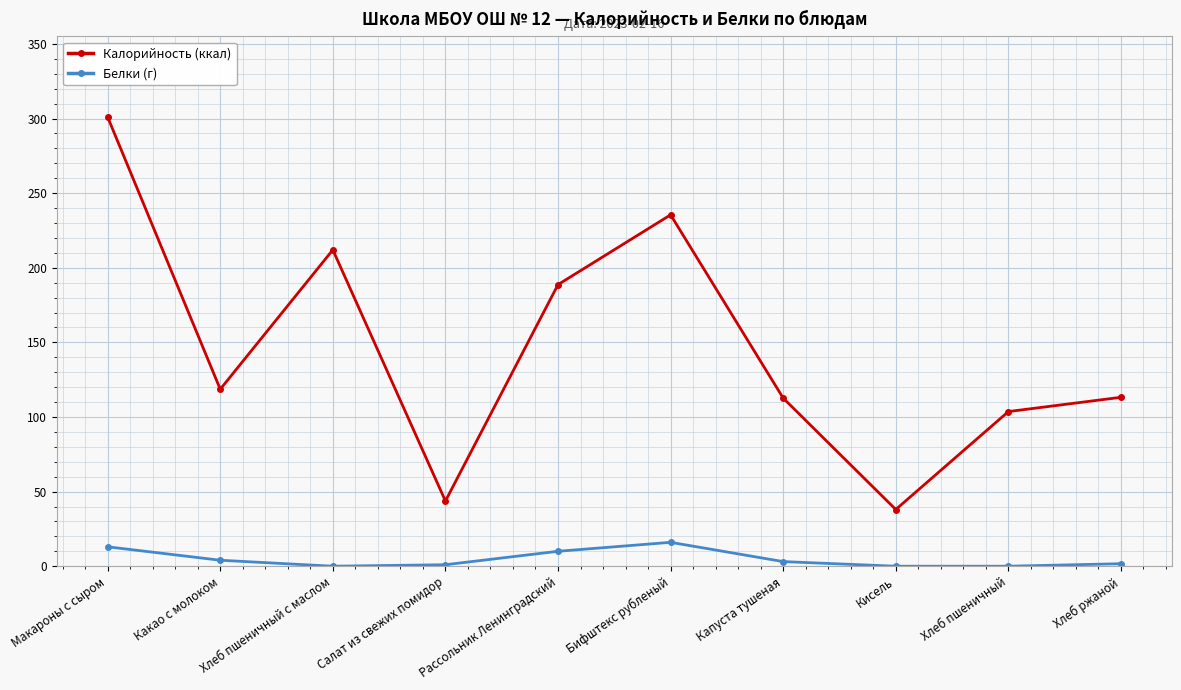

At how many categories does at least one series exceed 28?

10